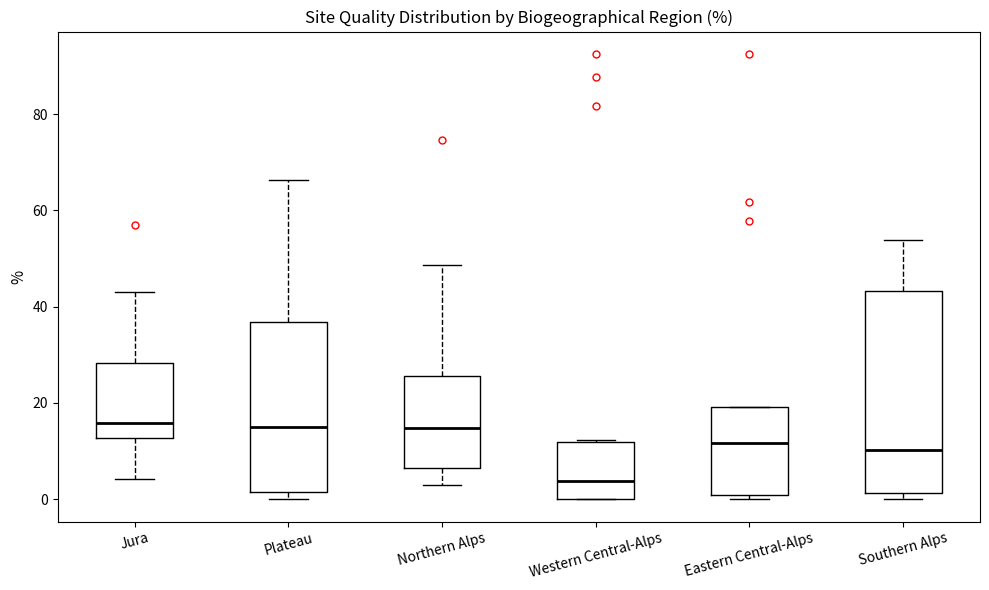

Where does the upper whisker of the box for Plateau end on the y-axis? The values are not printed on the chart, so give them approximately, as read against the axis.

66